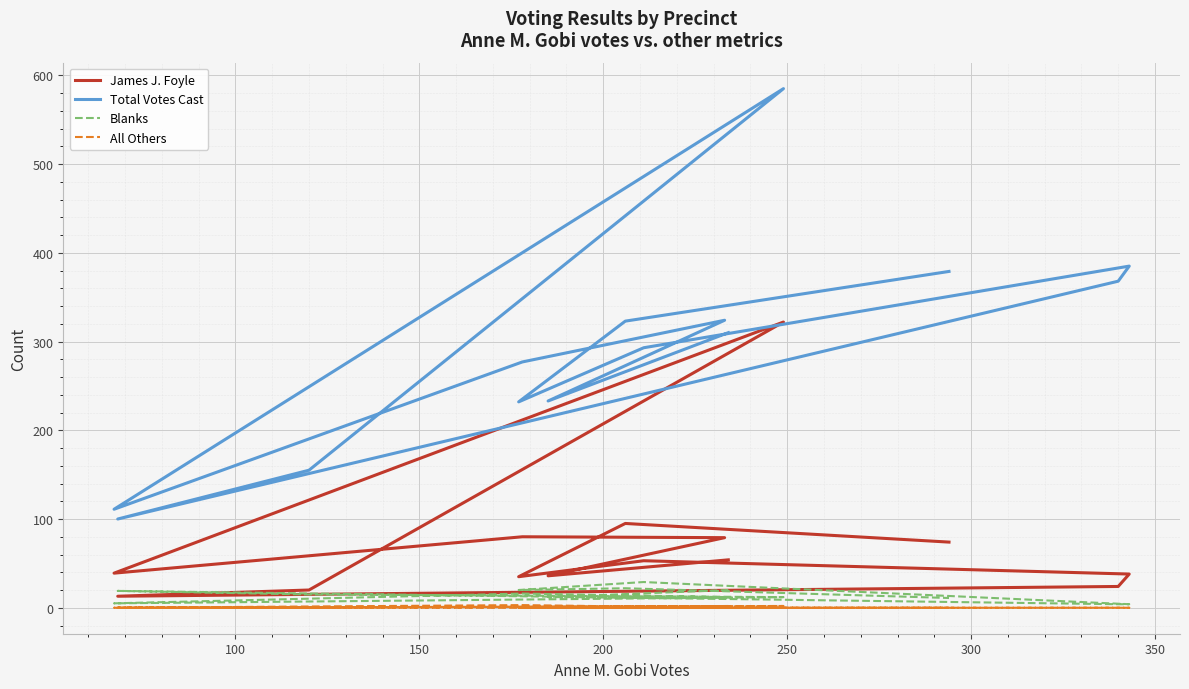

At which label is Blanks closest to 16?

200